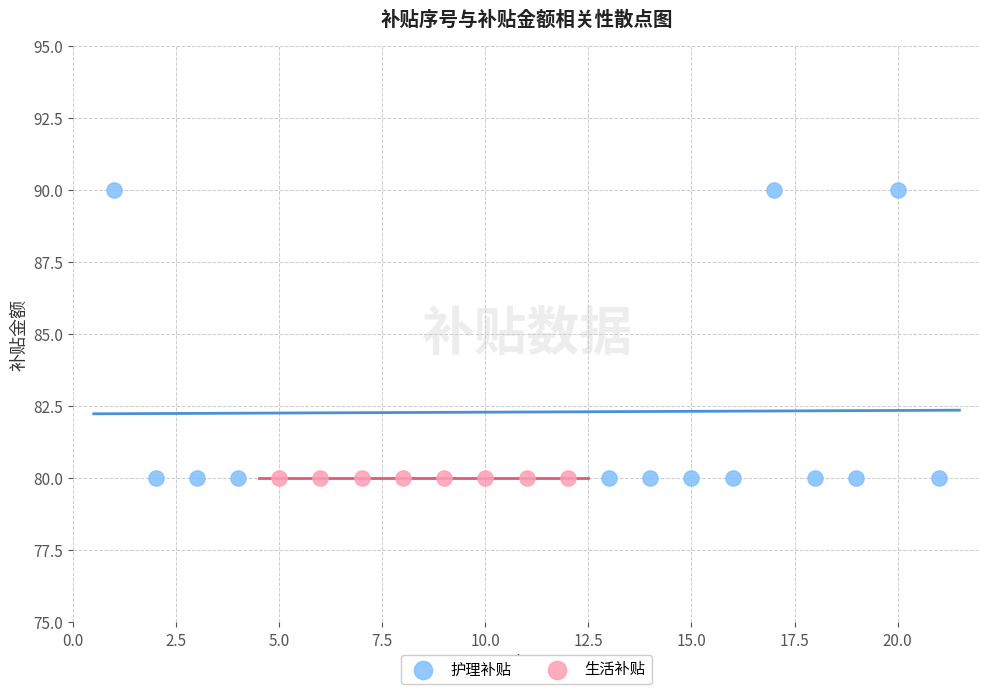

Which series contains the highest Y value?

护理补贴